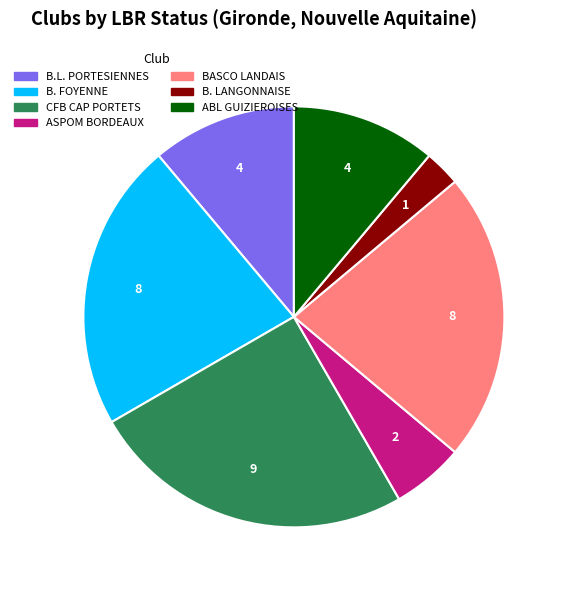

Is there a majority slice in this chart?

No